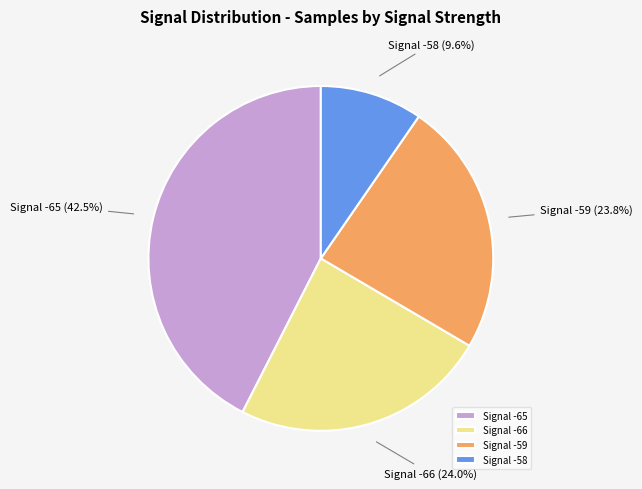

To the nearest percent, what is the average slice percentage?

25%